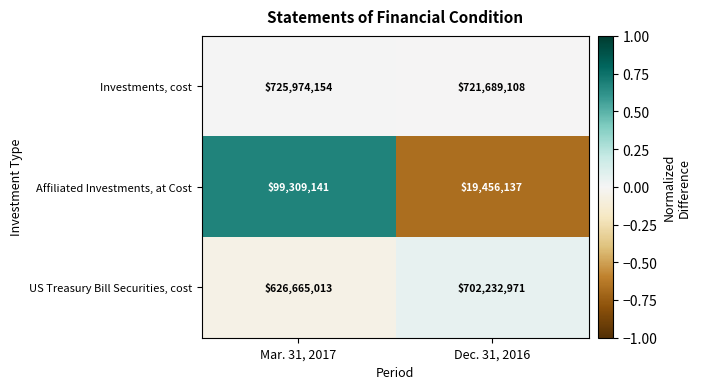

Rank the series at Dec. 31, 2016 from highest to lowest value.

Investments, cost, US Treasury Bill Securities, cost, Affiliated Investments, at Cost